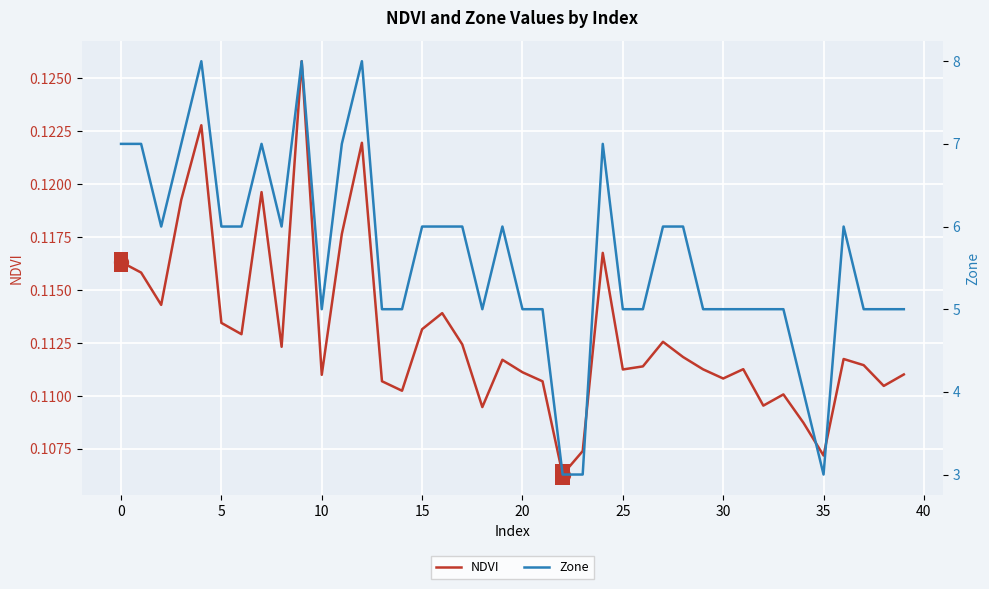

What are all the series names shown in the legend?

NDVI, Zone